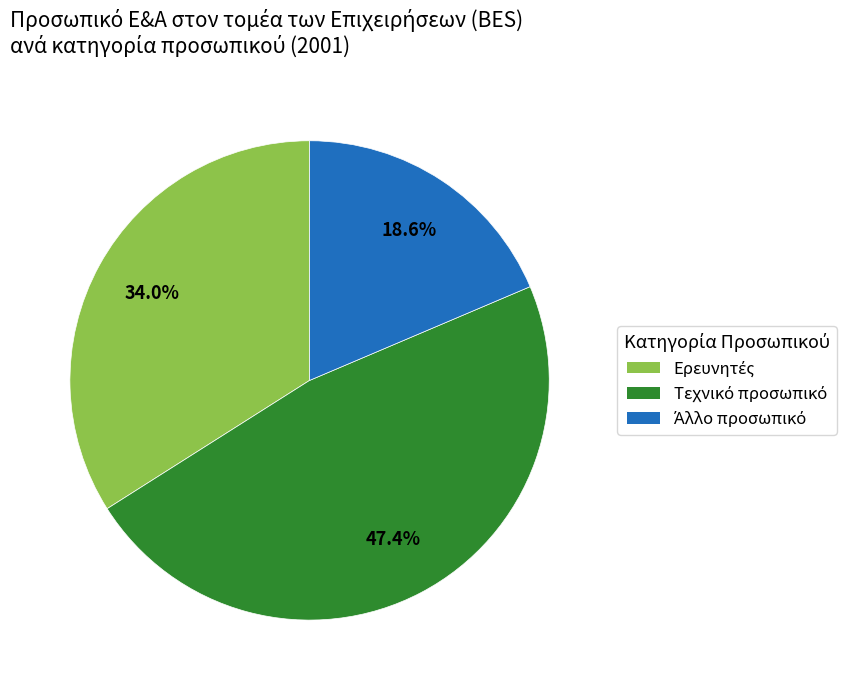

Is there any slice that represents more than half of the pie?

No